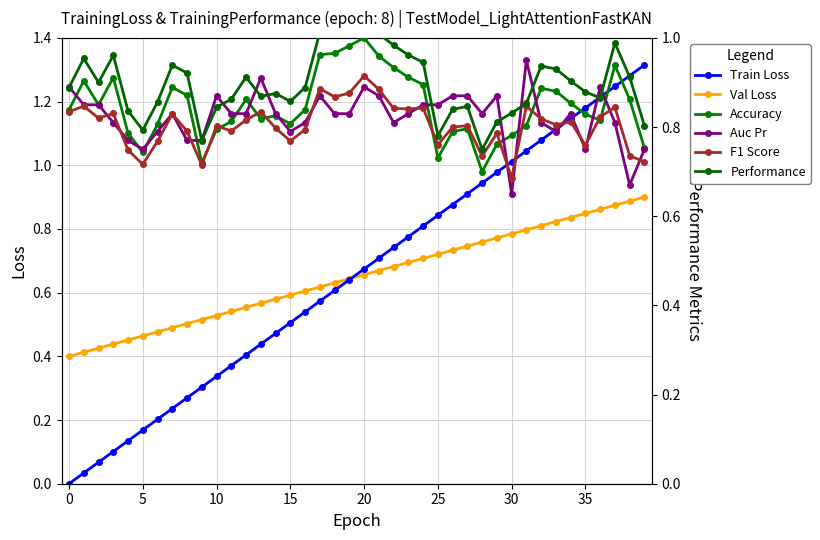

Which series ends up on top after the final intersection of F1 Score and Accuracy?

Accuracy